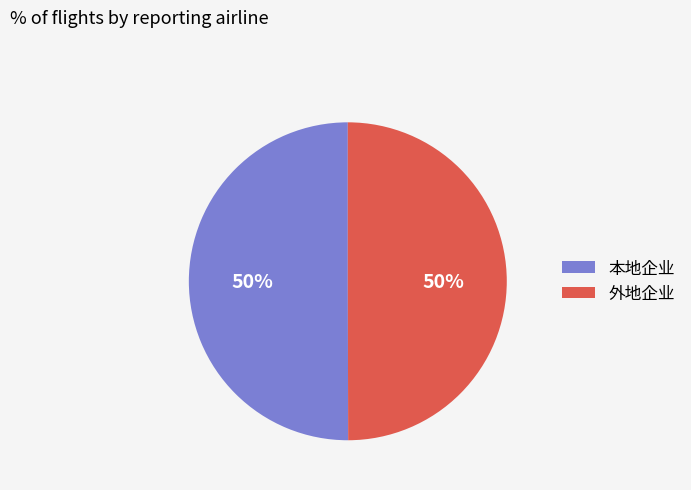

To the nearest percent, what is the average slice percentage?

50%